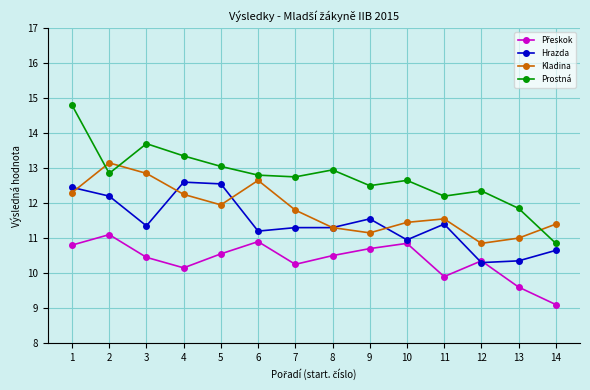

True or false: Prostná has more than 0 interior local peaks.

True